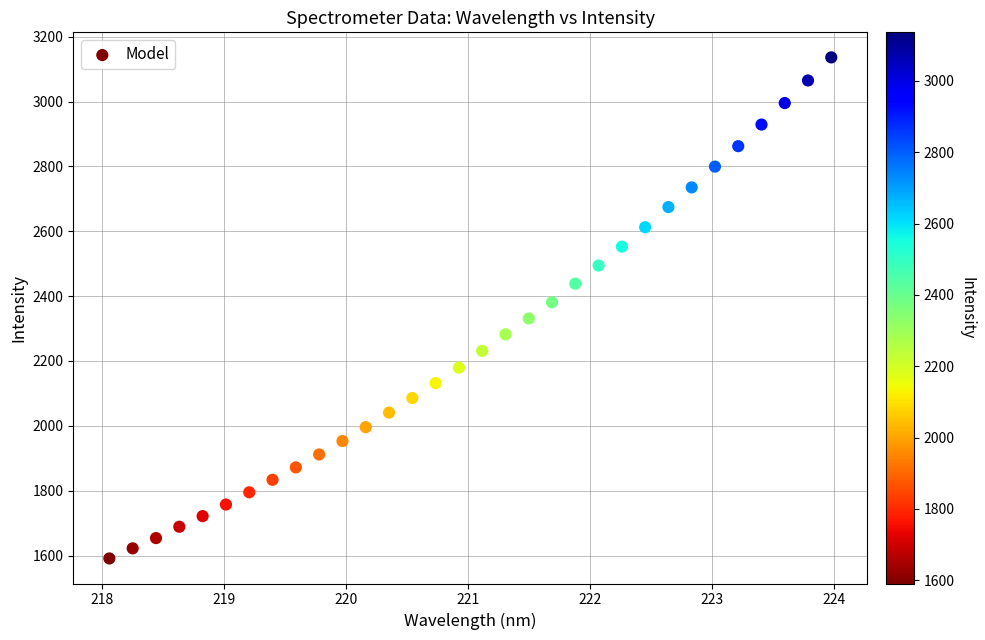

What is the range of Y values (max minus min)?

1545.3